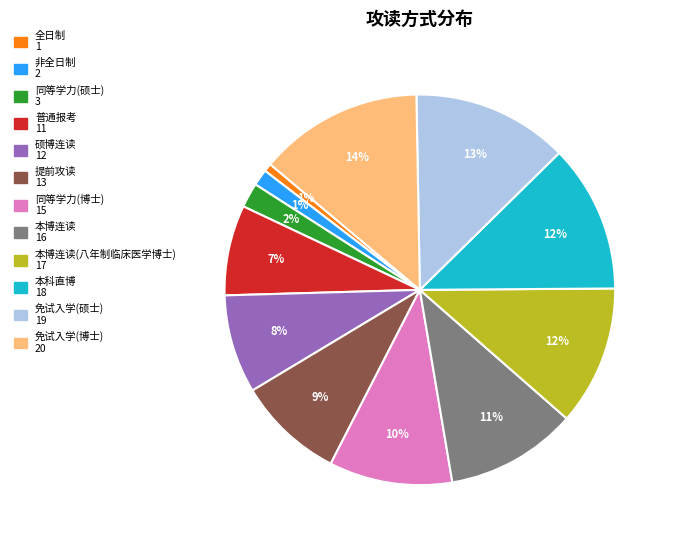

Does any single category account for the majority?

No